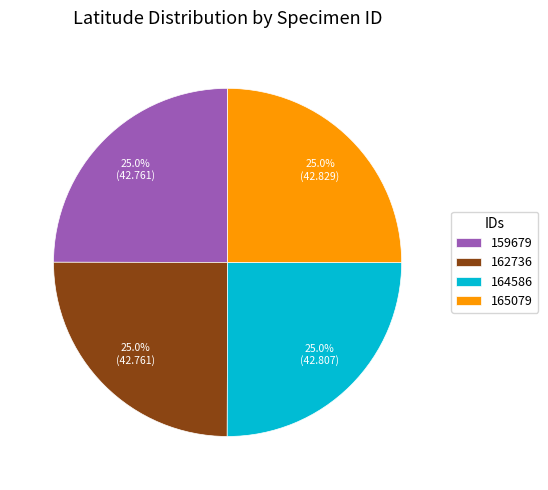

To the nearest percent, what percentage of the pie is 164586?

25%